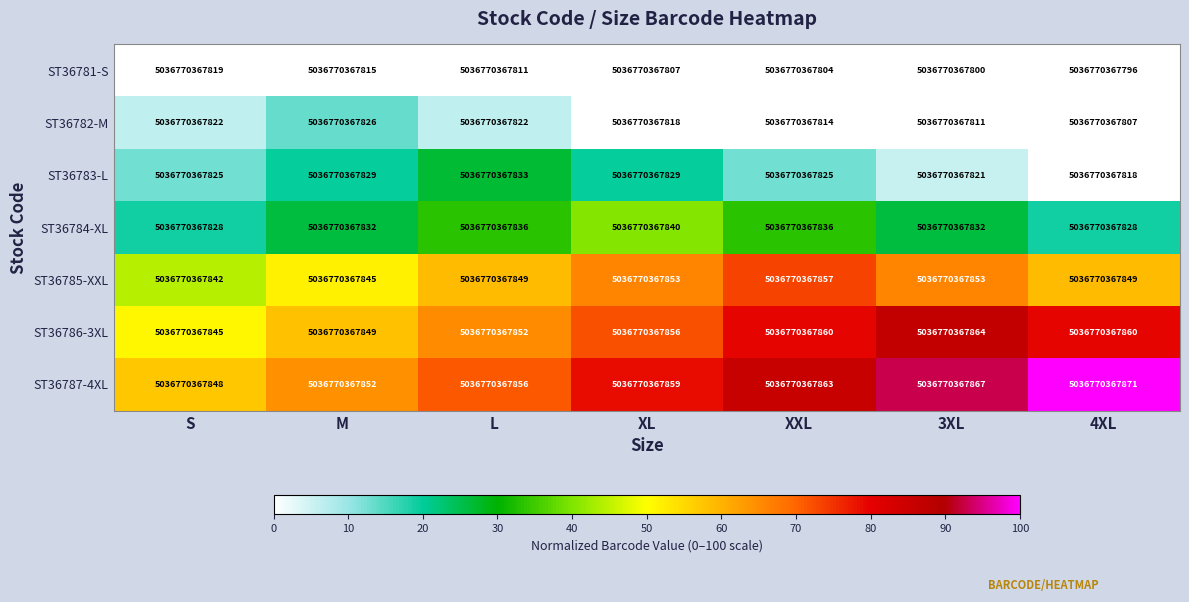

Which series has the largest range (max minus min)?

ST36781-S